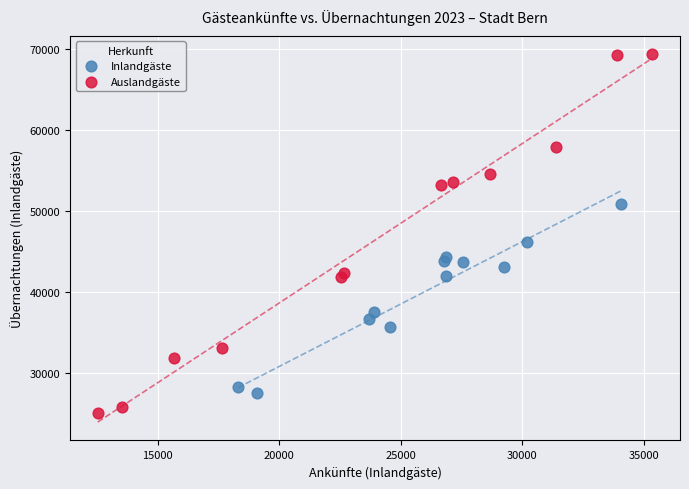

Which series reaches the maximum Y coordinate?

Auslandgäste